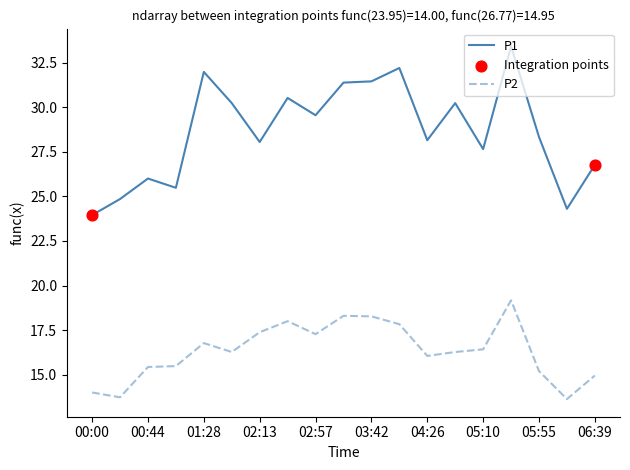

Which series has the largest total across all categories?

P1